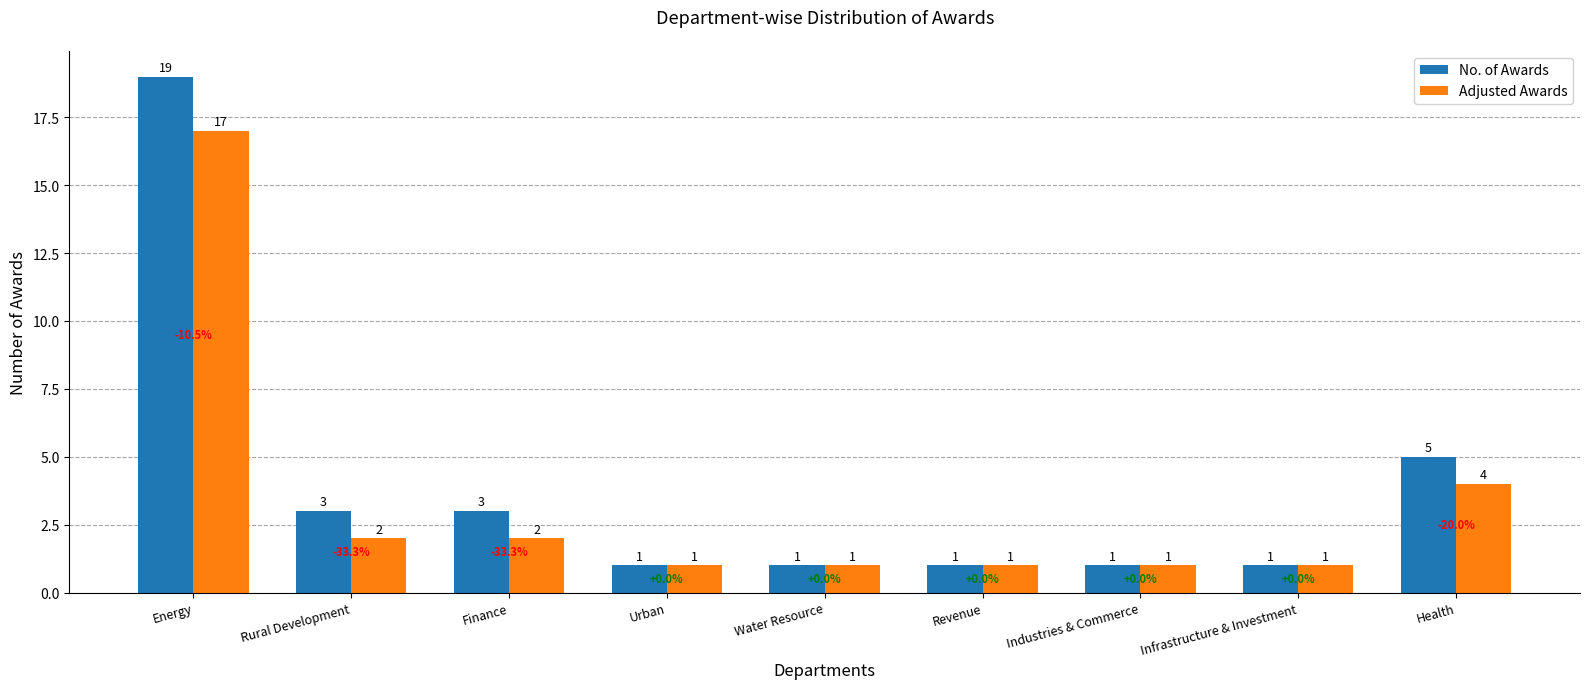

How many groups of bars are there?

9